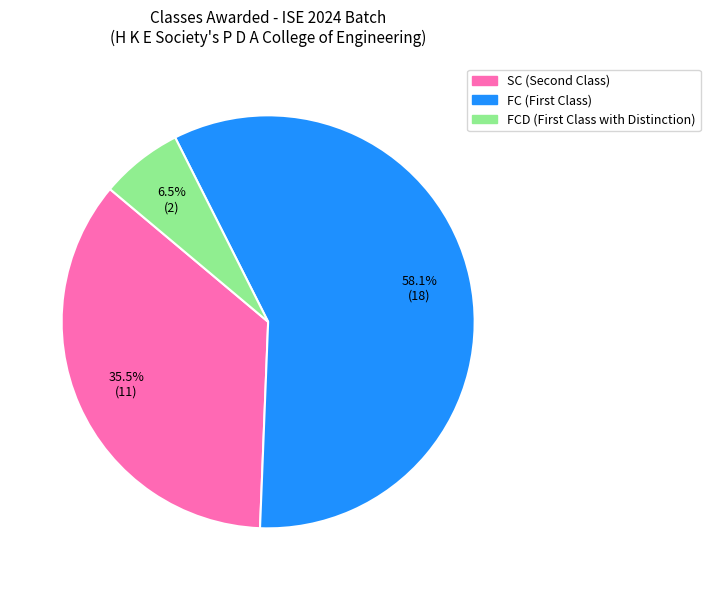

To the nearest percent, what is the difference between the largest and smallest slice percentages?

52%